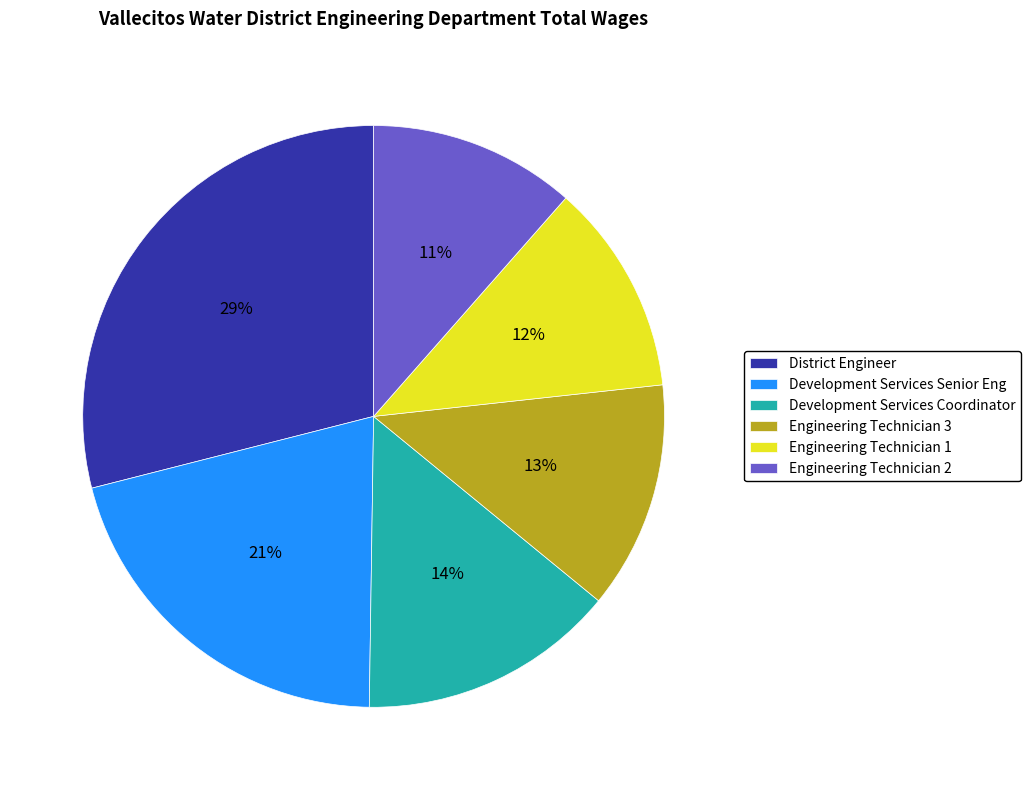

Is it true that Engineering Technician 3 is 13% of the pie?

True